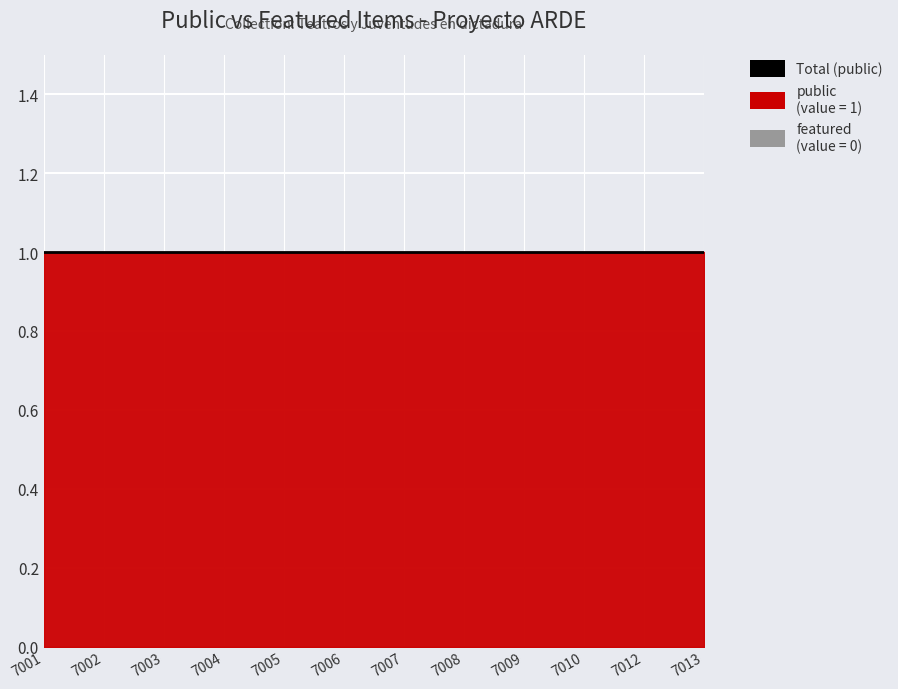

What is the average value of the public series?

1